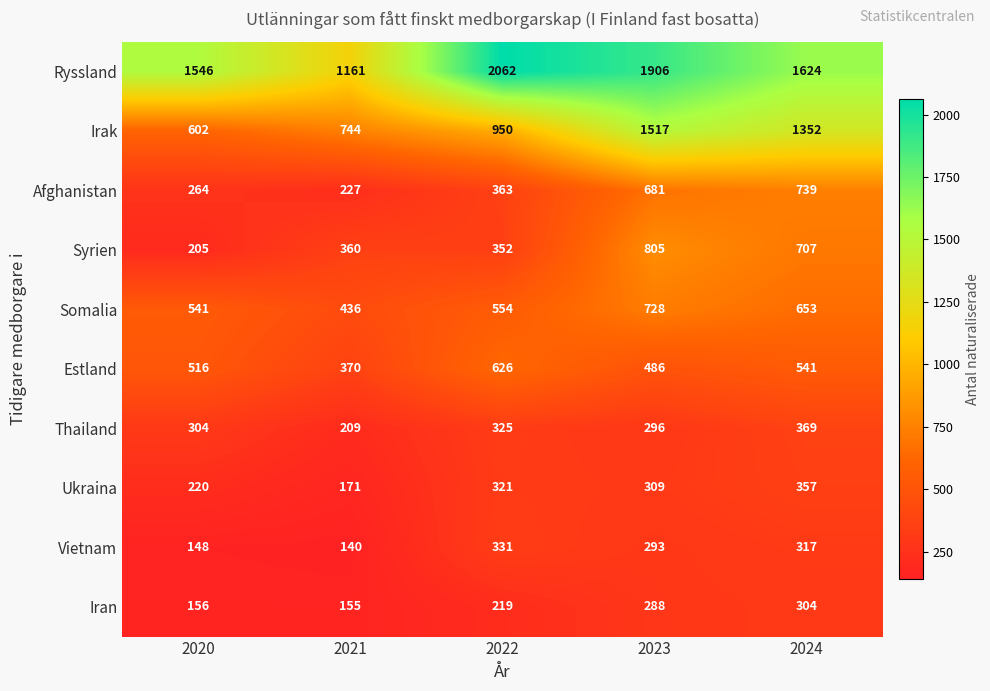

What is the approximate value of Ryssland at 2023, to the nearest 100?

1900